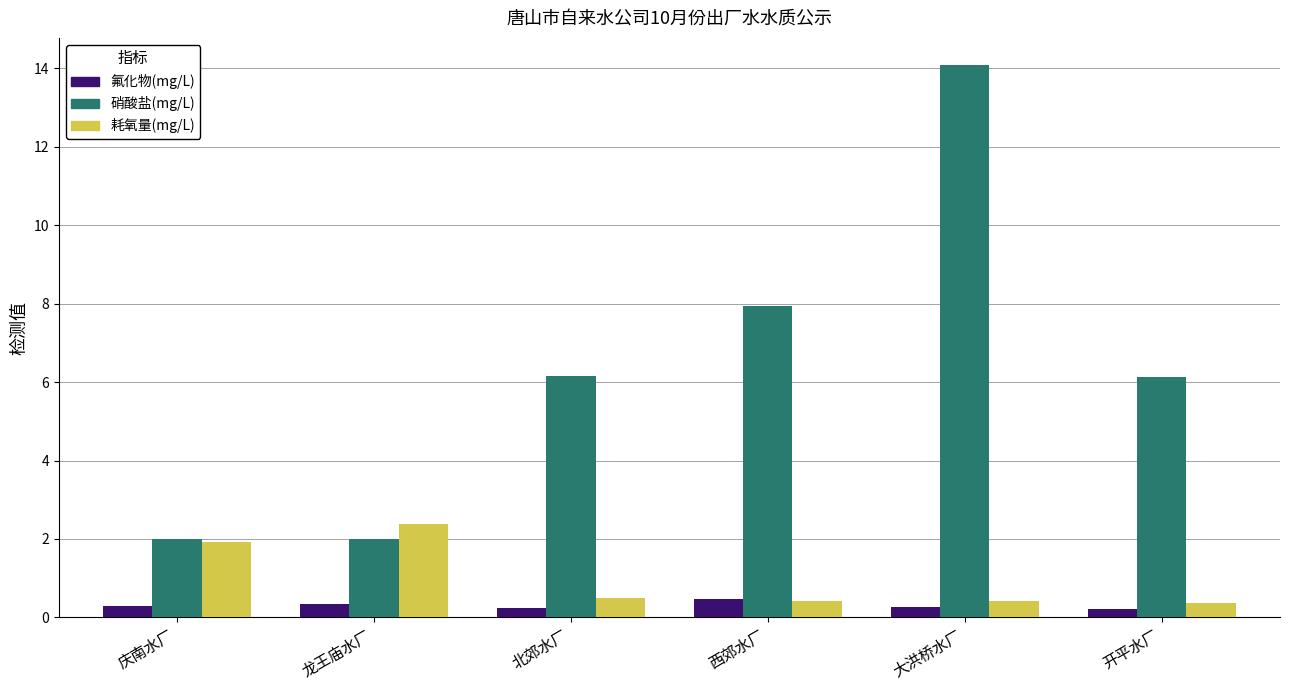

Which series changed the most between 庆南水厂 and 龙王庙水厂?

耗氧量(mg/L)